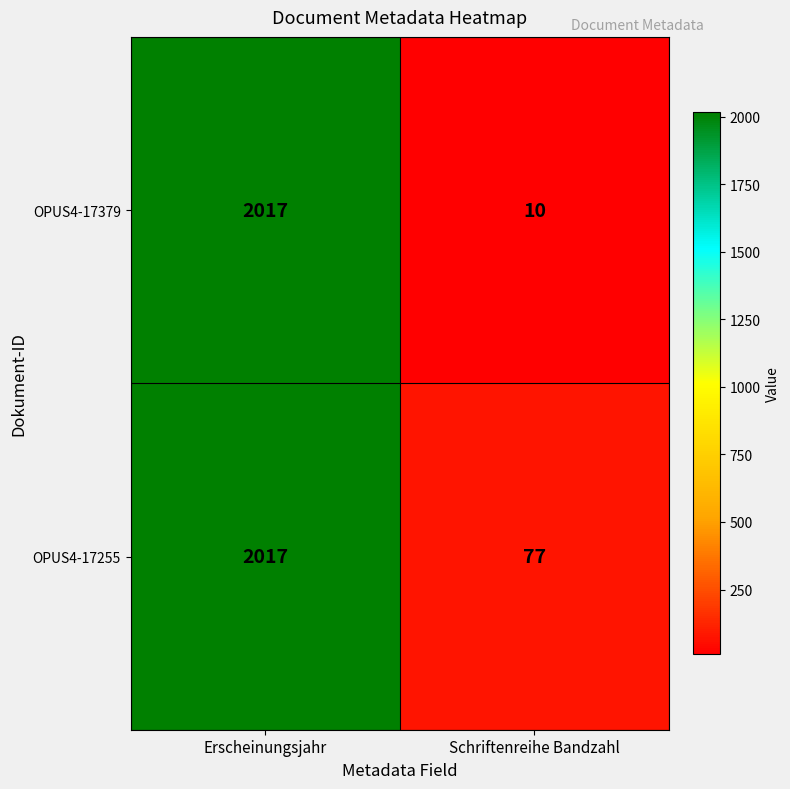

True or false: OPUS4-17379 has a value of 5 at Schriftenreihe Bandzahl.

False